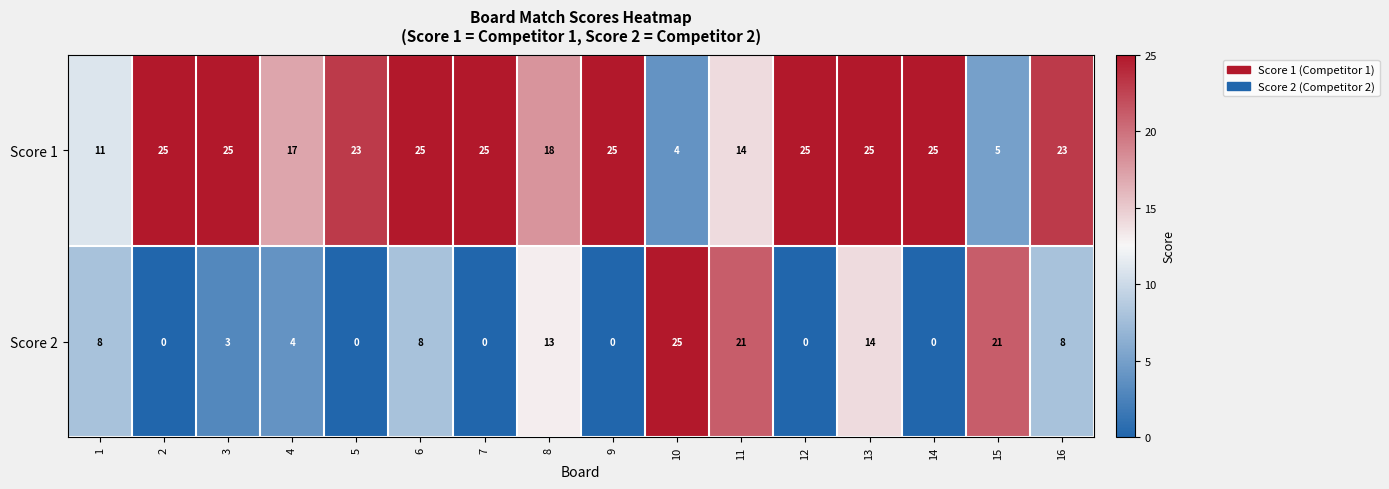

What is the greatest value displayed?

25